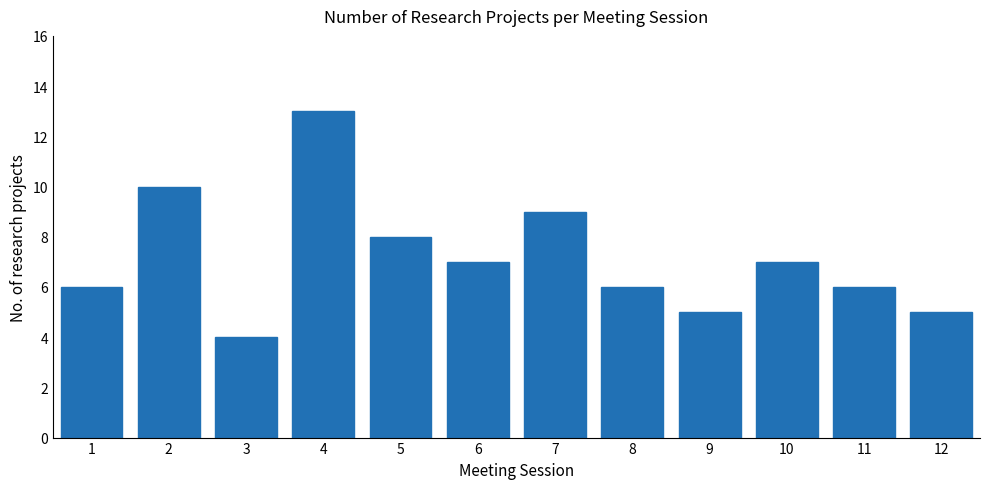

Reading left to right, what are all the values shown in this chart?

1=6	2=10	3=4	4=13	5=8	6=7	7=9	8=6	9=5	10=7	11=6	12=5